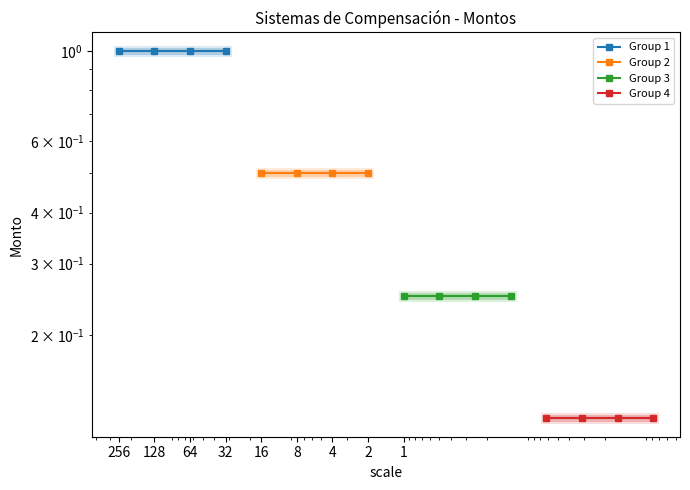

True or false: Group 1 and Group 4 cross at least once.

False